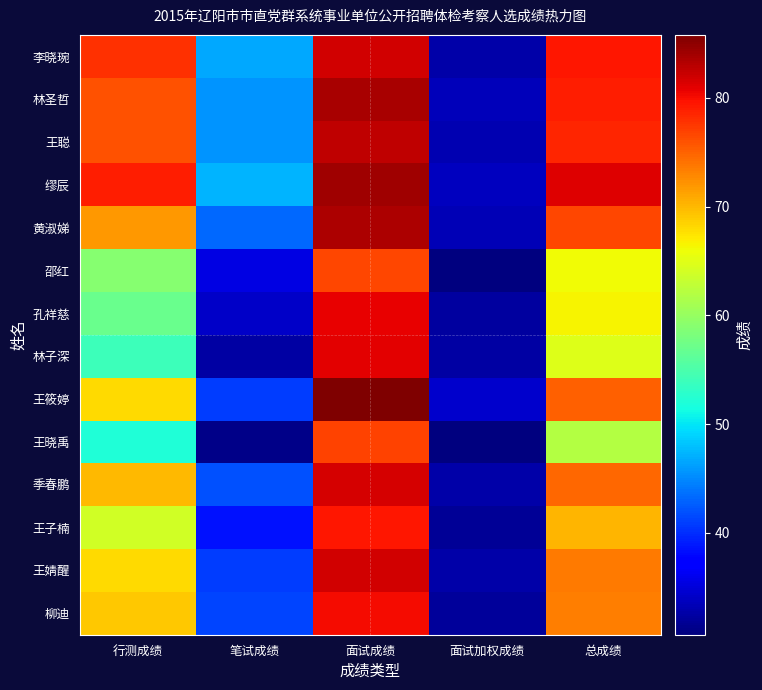

Between 笔试成绩 and 面试加权成绩, which series saw the biggest shift?

李晓琬